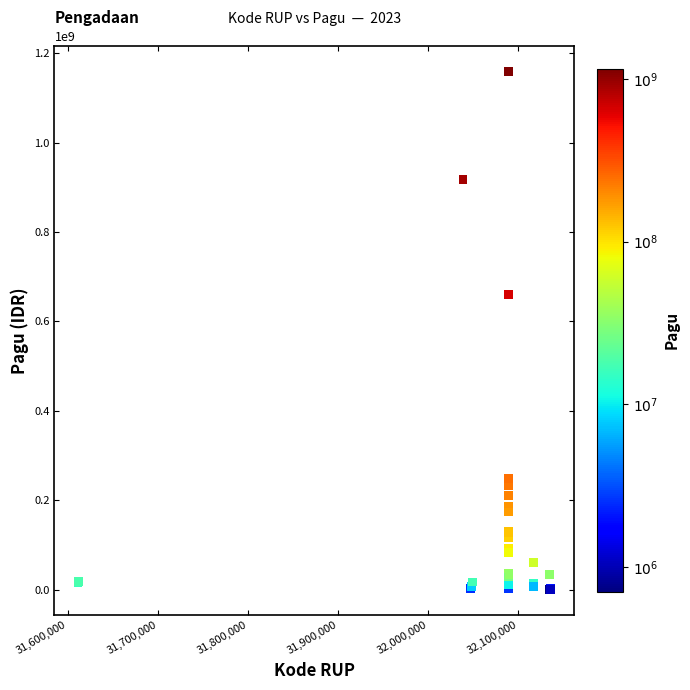

What Y value in the scatter plot is closest to 580008500?

660551000